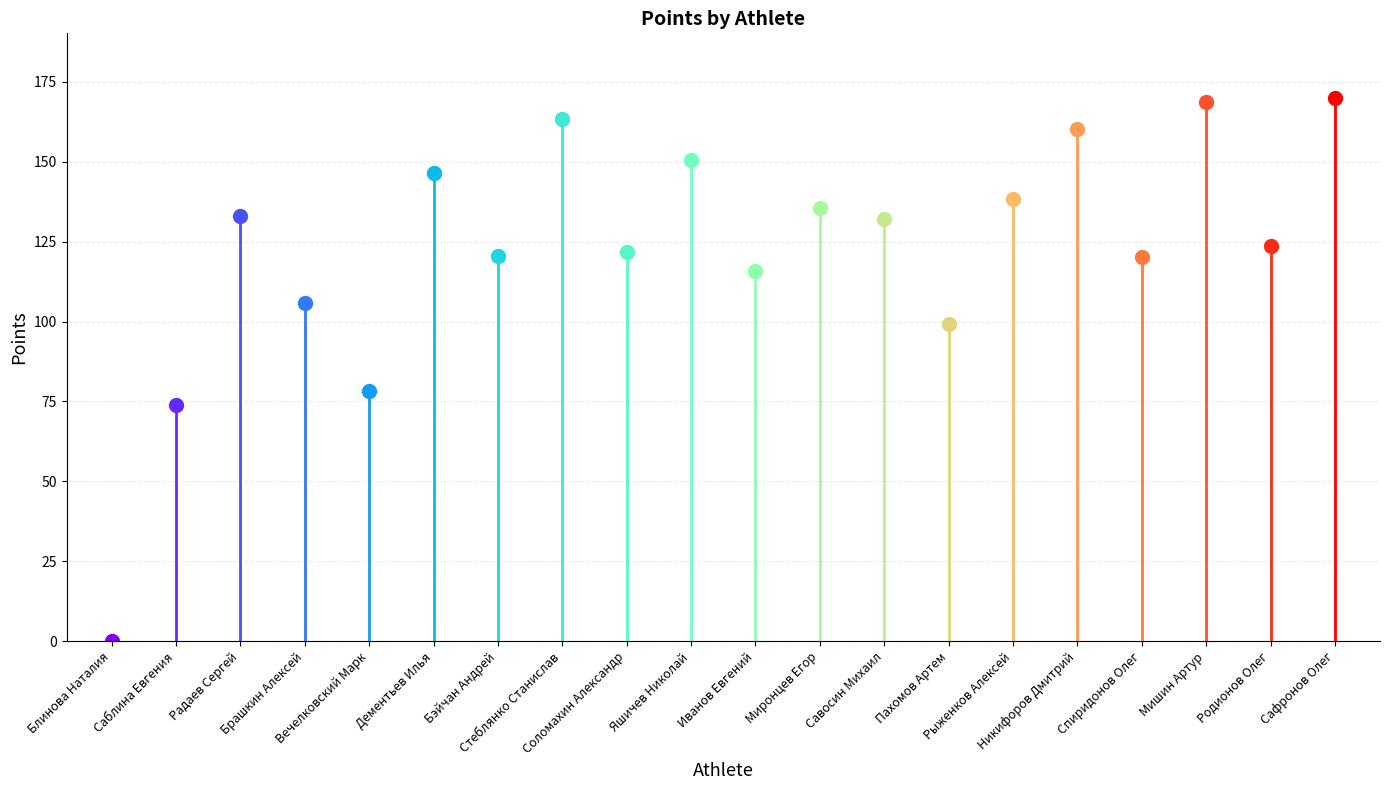

At which label does the data first exceed 132?

Радаев Сергей